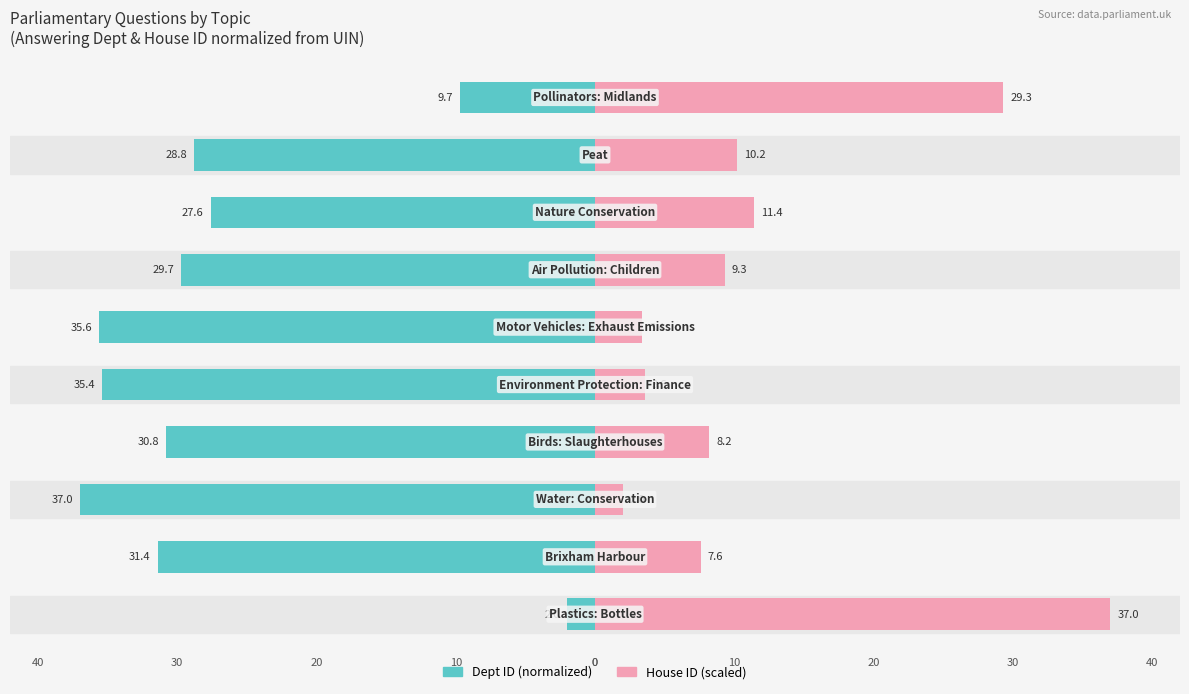

Which series has the largest range (max minus min)?

Dept ID (normalized)